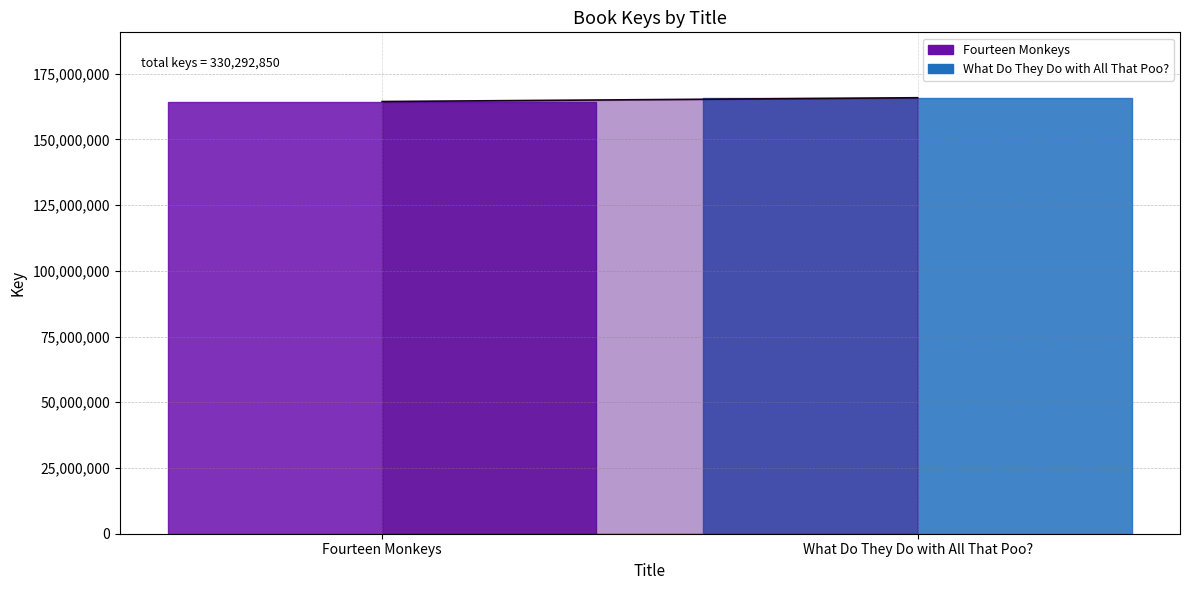

Reading left to right, extract all data points from this chart.

Fourteen Monkeys=164424455	What Do They Do with All That Poo?=165868395